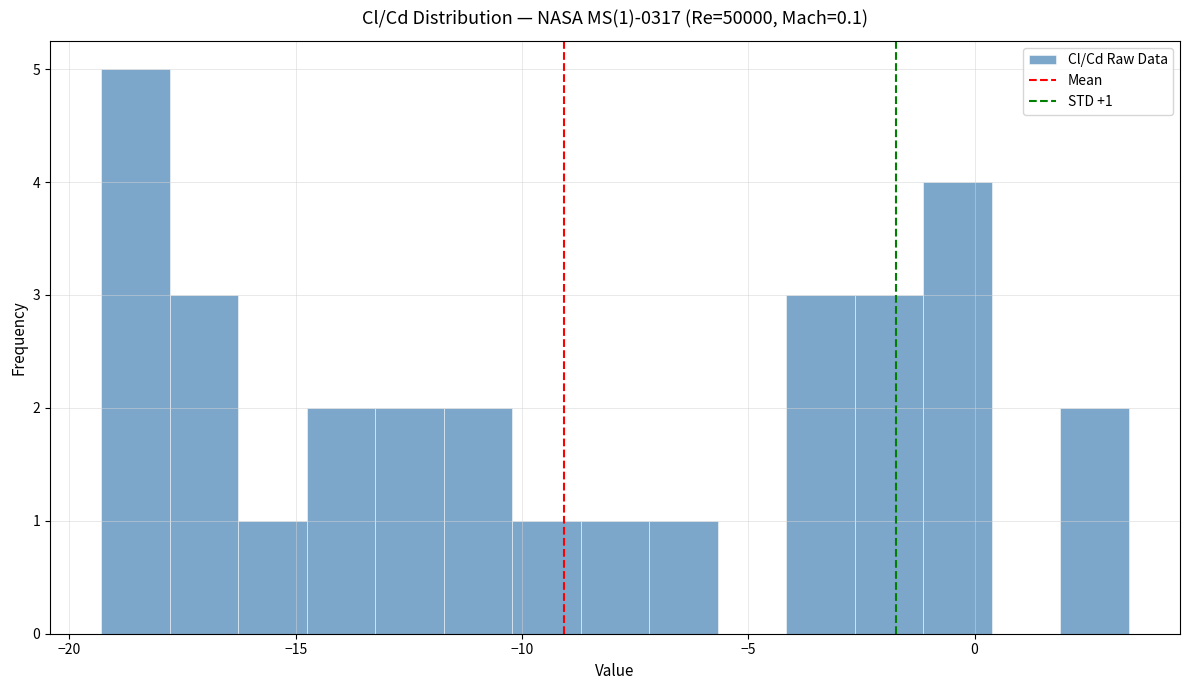

Around what value on the x-axis is the tallest bar? Give the approximate position of its centre, as read against the axis.

-18.5